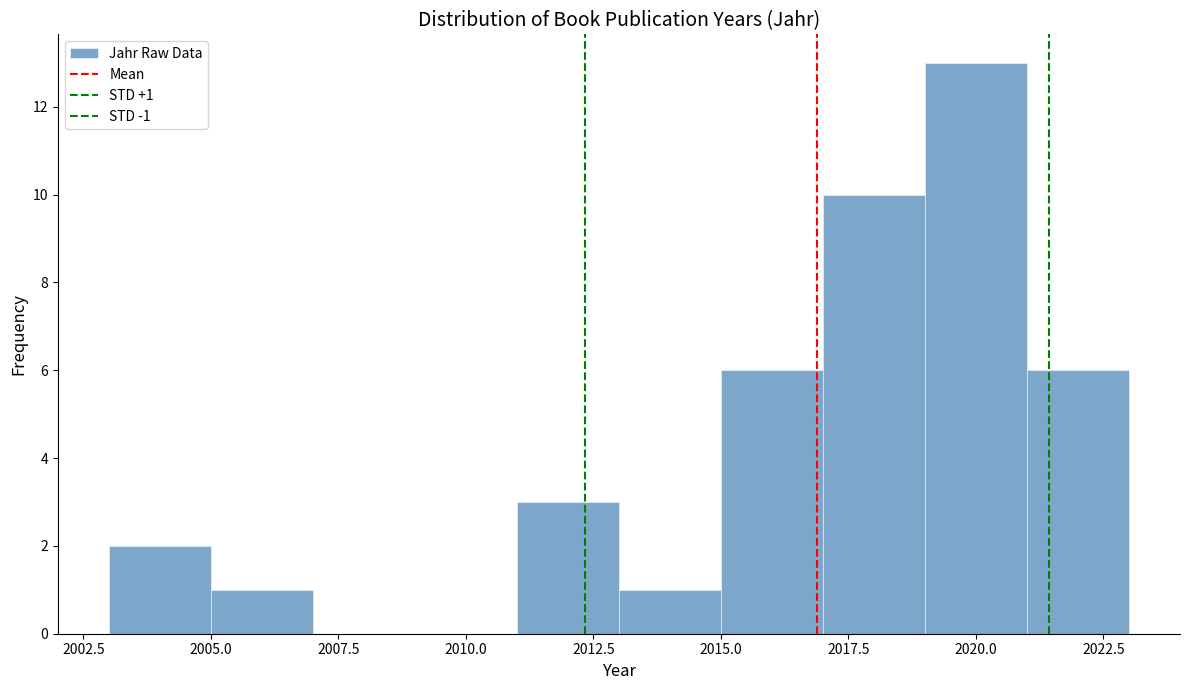

Over which range of the x-axis is the bar tallest?

2019 to 2021